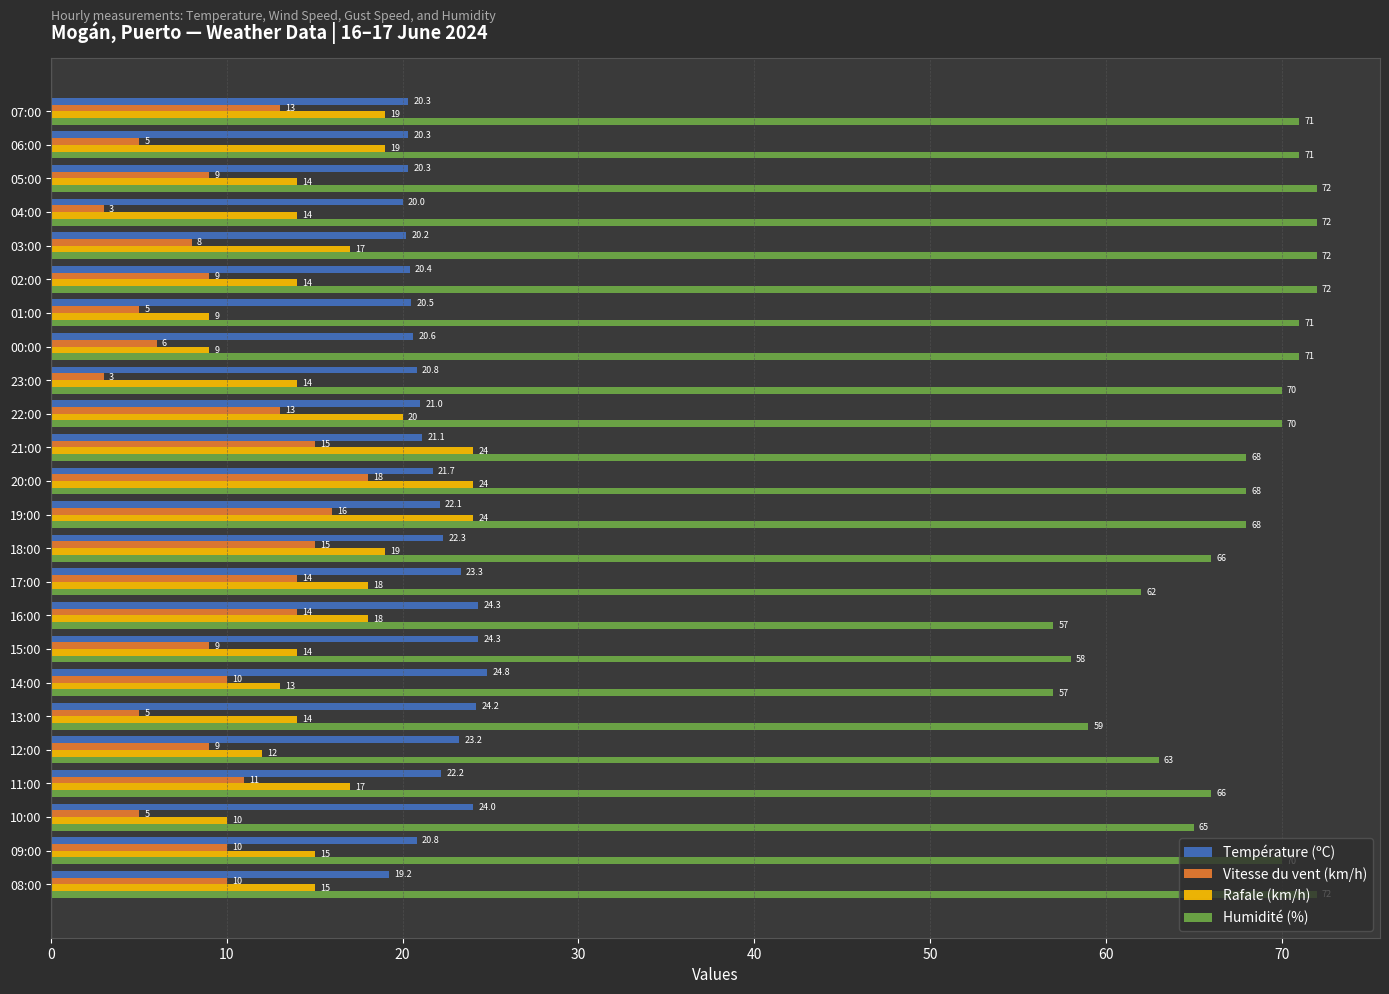

How many values in the Rafale (km/h) series are below 15?

11